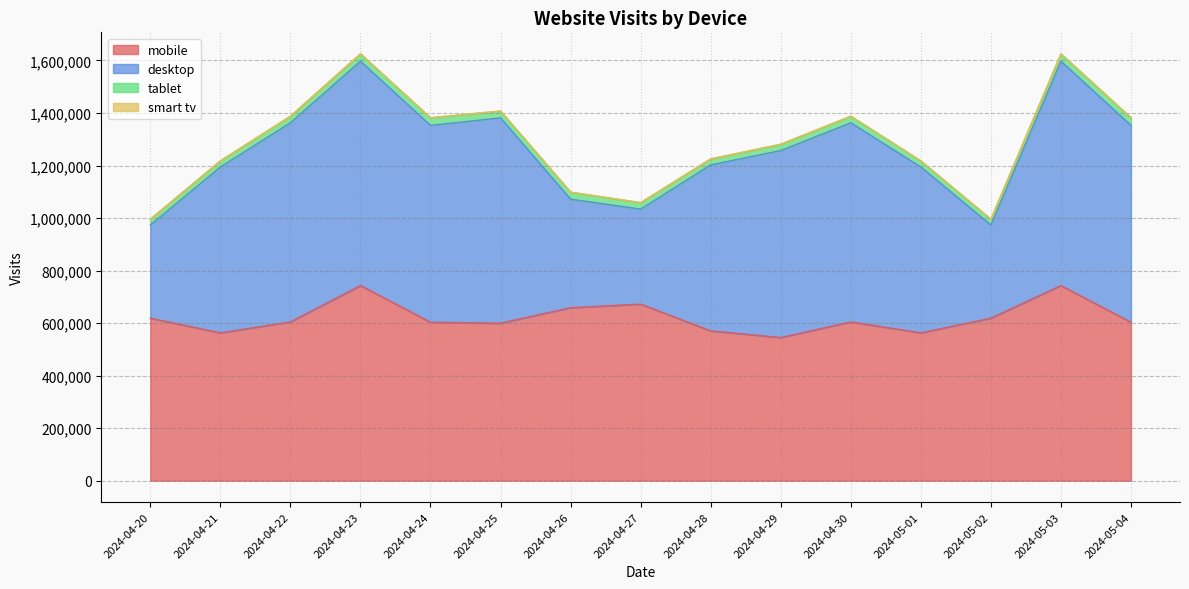

The mobile series shows 618733 at 2024-04-20. True or false?

True